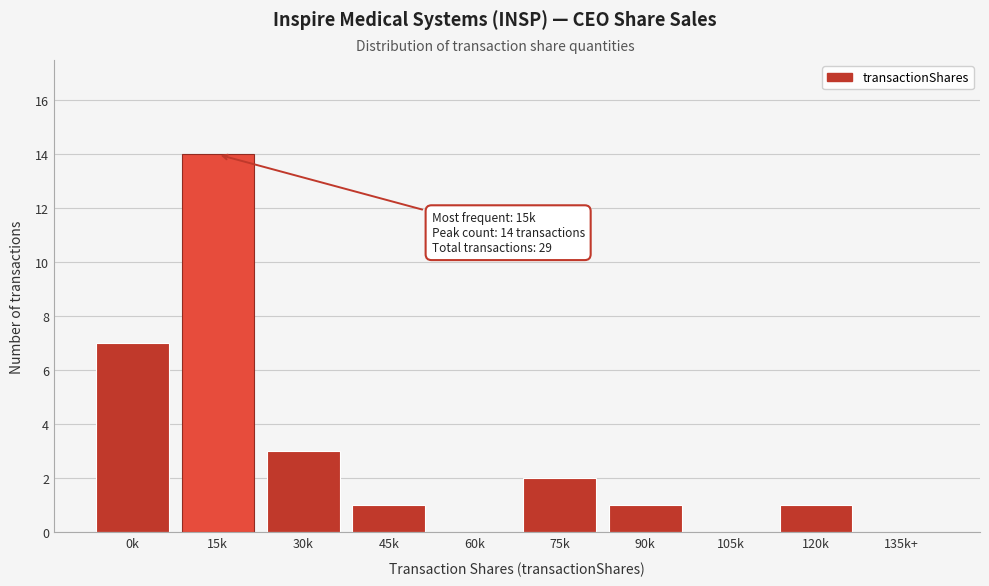

Reading right to left, what are all the values shown in this chart?

135k+=0	120k=1	105k=0	90k=1	75k=2	60k=0	45k=1	30k=3	15k=14	0k=7